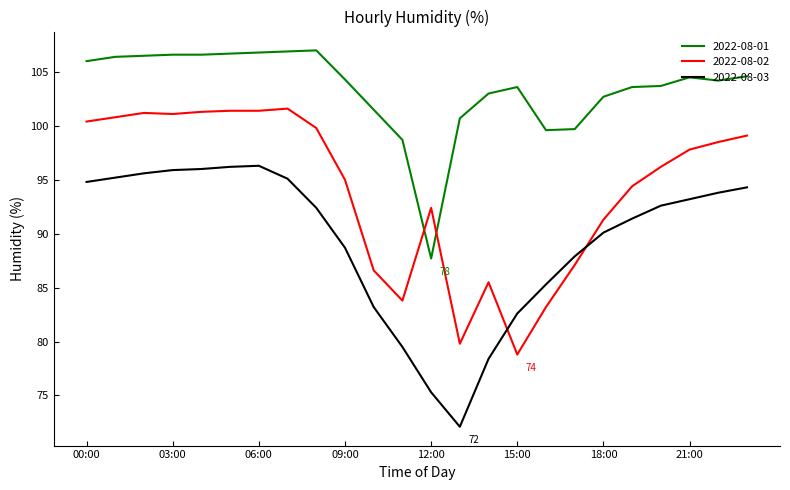

What is the difference between the maximum and minimum values in the 2022-08-02 series?

22.8